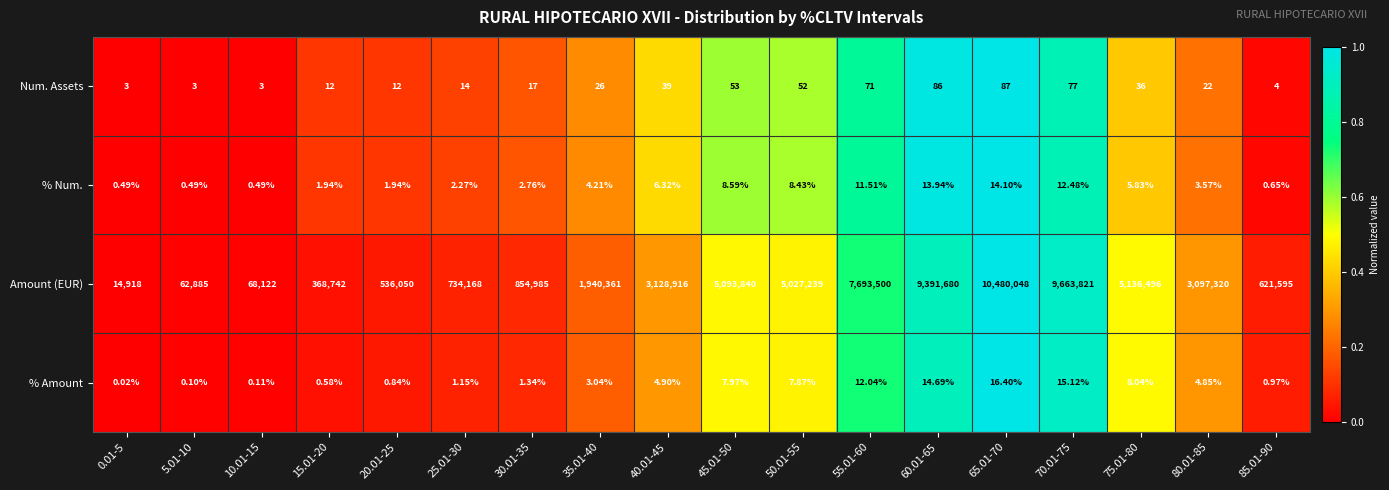

Rank the series by their maximum value, from highest to lowest.

Amount (EUR), Num. Assets, % Amount, % Num.